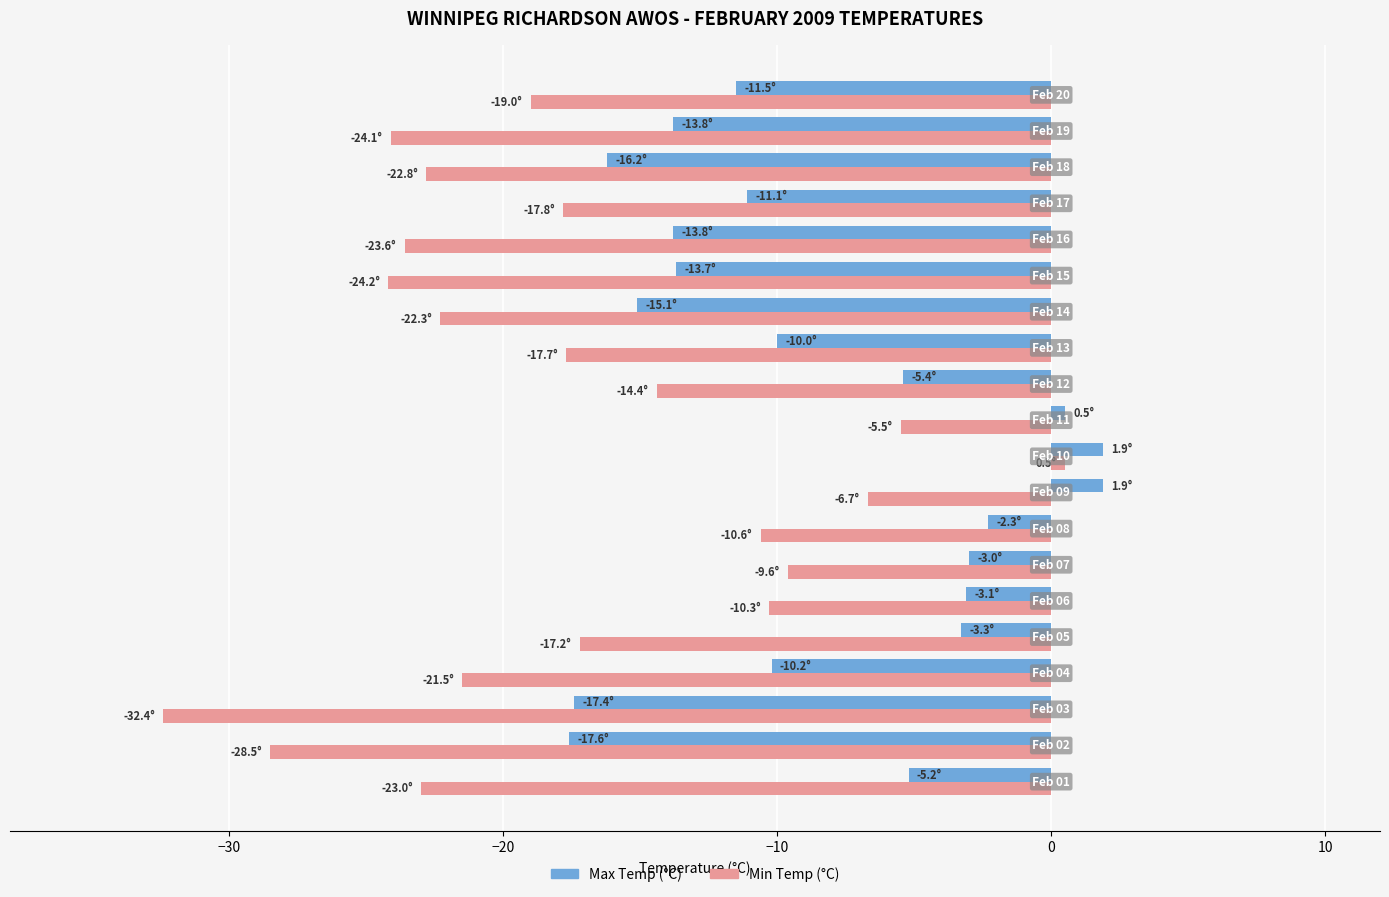

Rank the series by their average value, from lowest to highest.

Min Temp (°C), Max Temp (°C)